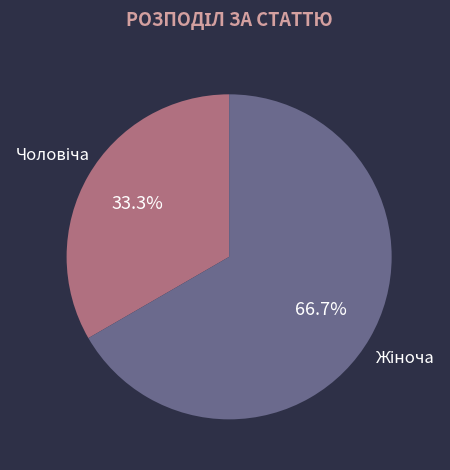

Is there a majority slice in this chart?

Yes